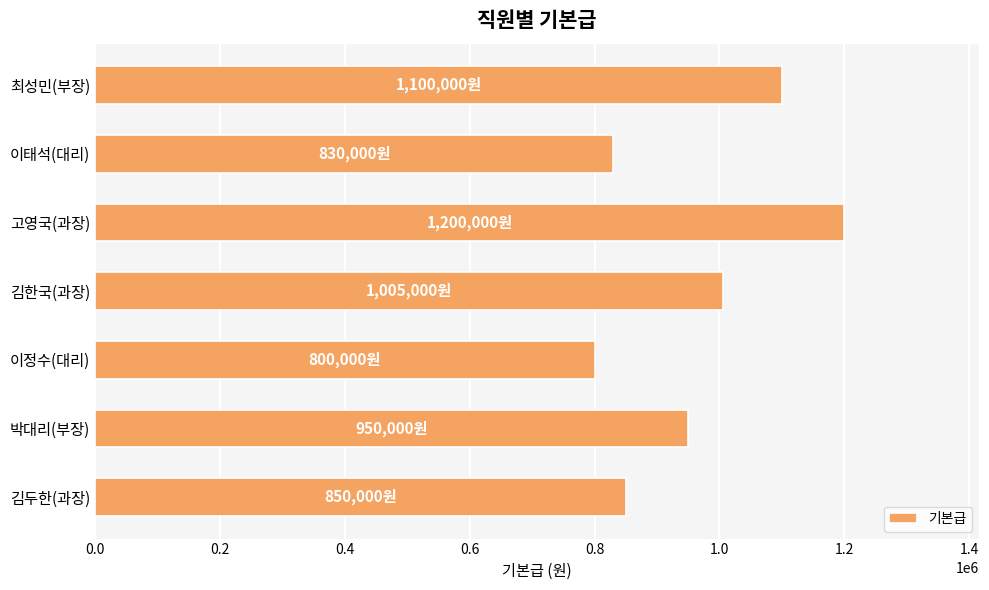

How many distinct data groups are displayed?

1